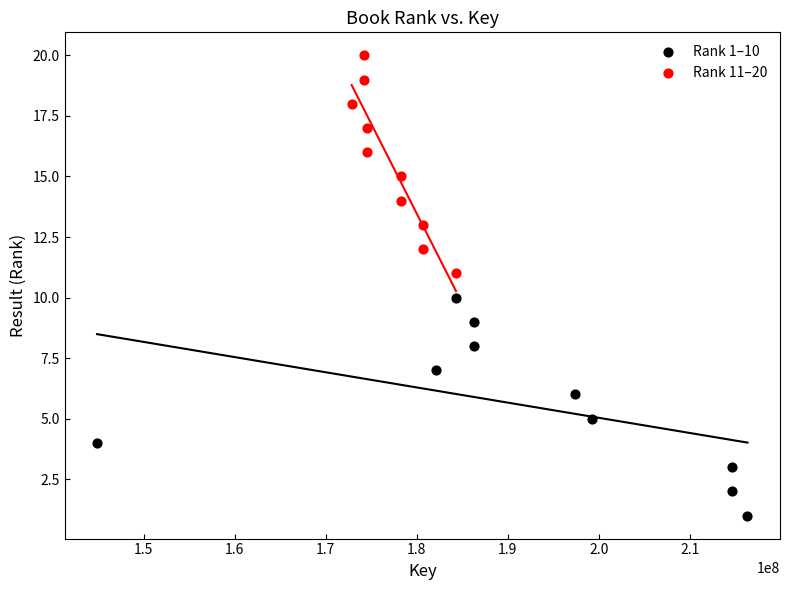

Which series contains the lowest Y value?

Rank 1–10